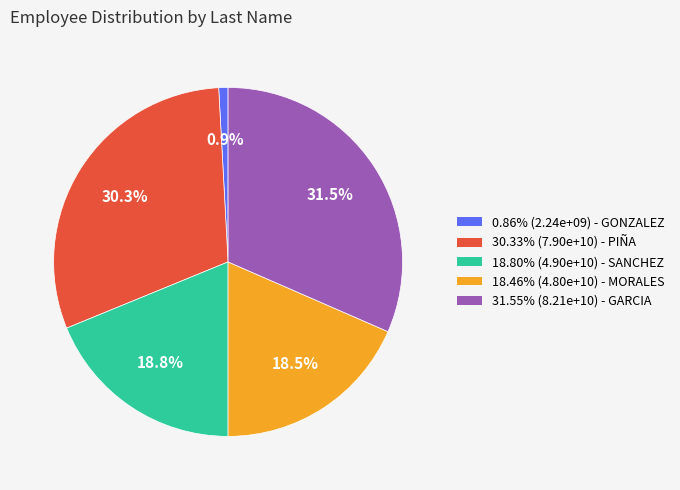

How many slices are in this pie chart?

5